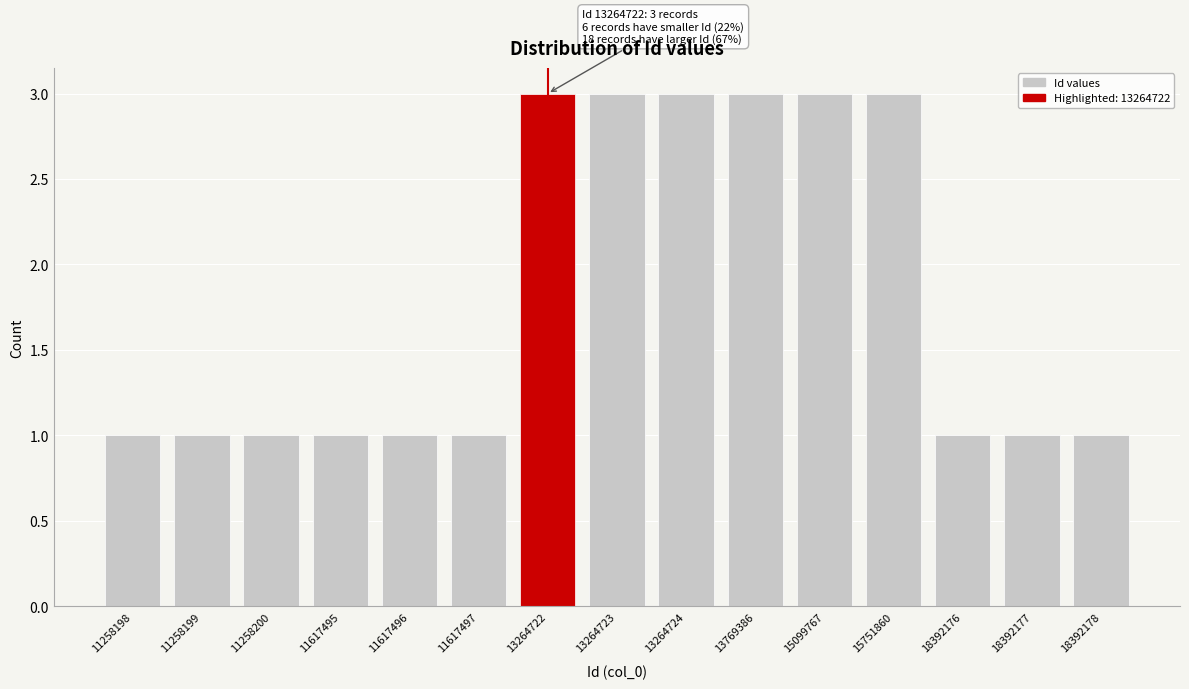

Reading left to right, list all the values displayed in this chart.

11258198=1	11258199=1	11258200=1	11617495=1	11617496=1	11617497=1	13264722=3	13264723=3	13264724=3	13769386=3	15099767=3	15751860=3	18392176=1	18392177=1	18392178=1